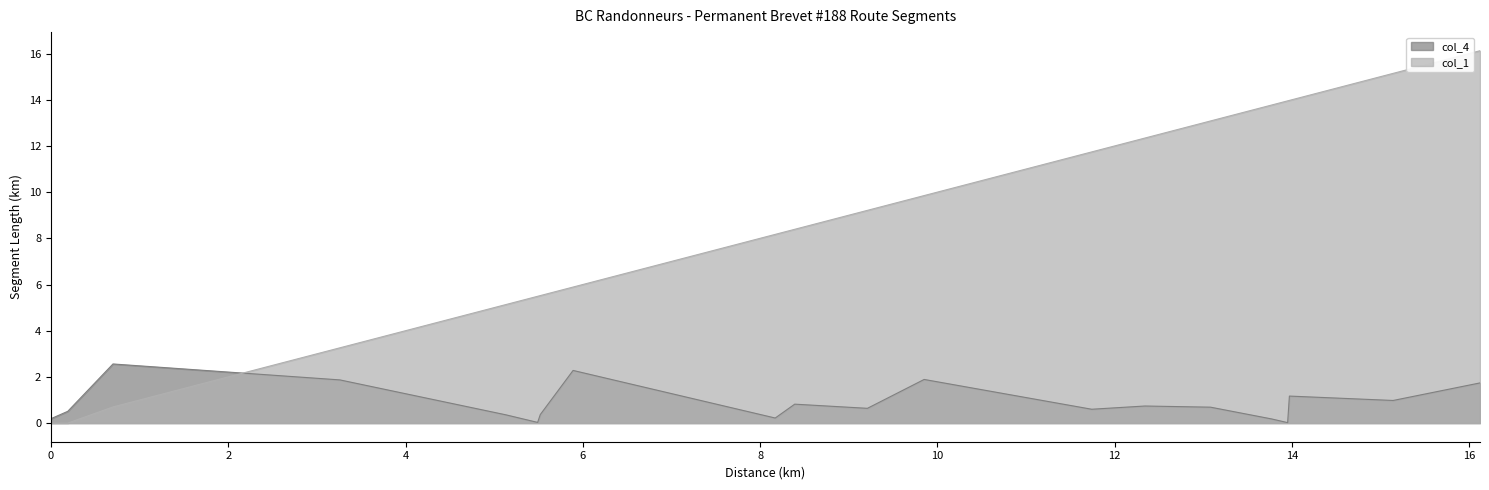

What position from the right is 0.0?

20